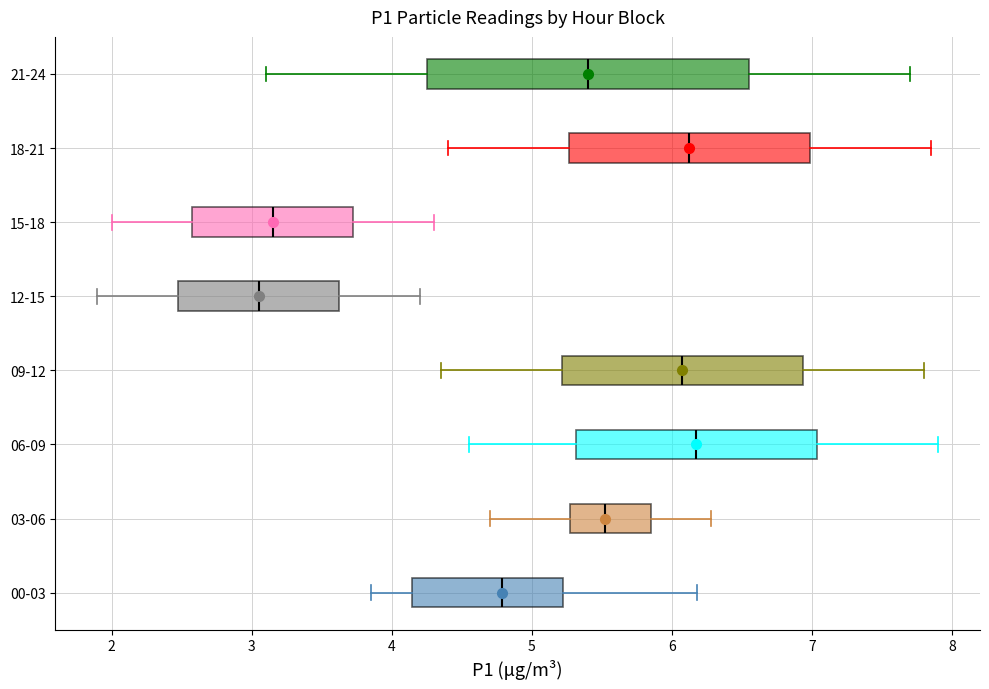

Where is the left edge of the box for 12-15 on the x-axis? The values are not printed on the chart, so give them approximately, as read against the axis.

2.5